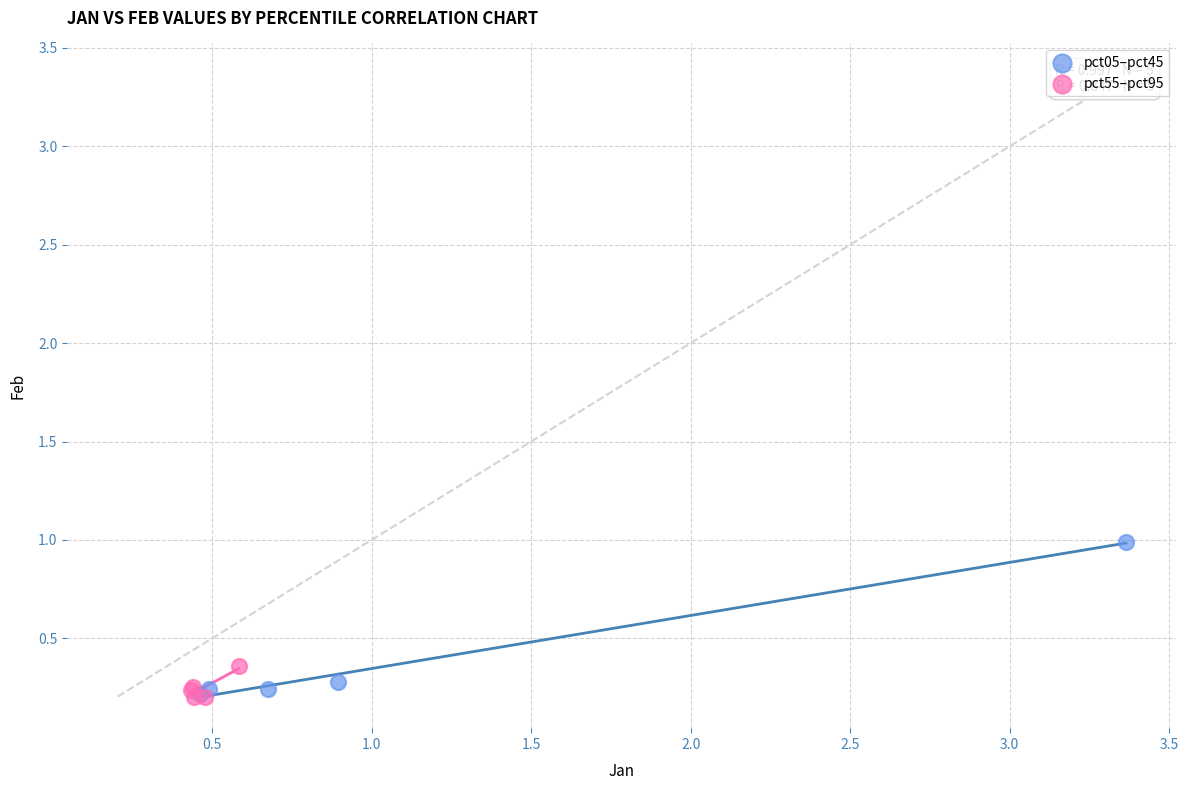

Which series has the largest Y range (max minus min)?

pct05–pct45